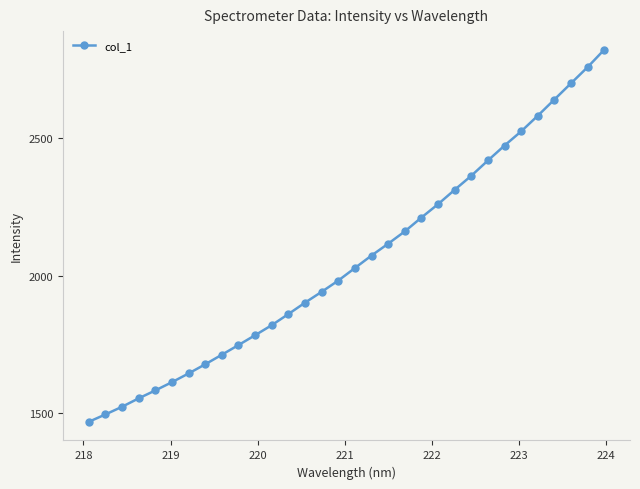

What is the smallest value displayed?

1467.5